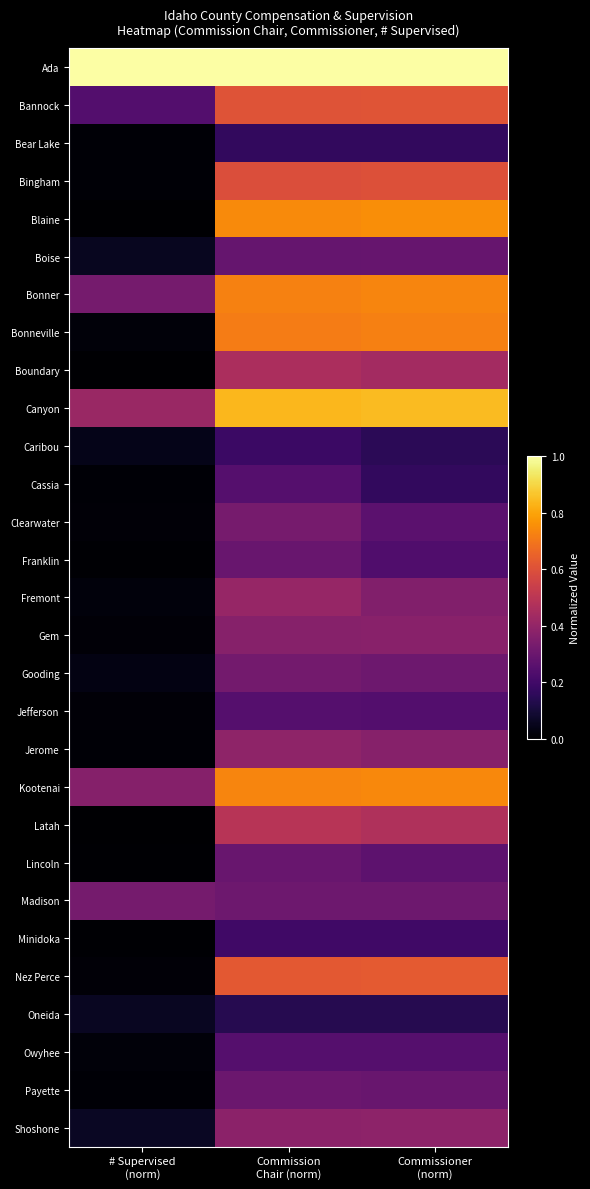

At which category is the sum across all series the highest?

Commission
Chair (norm)